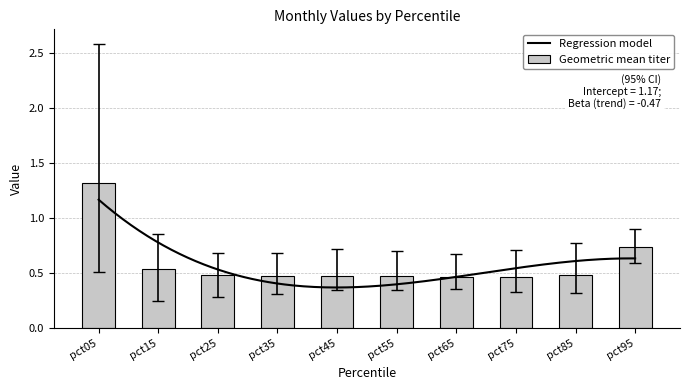

Is it true that Geometric mean titer equals 0.6 at pct65?

False